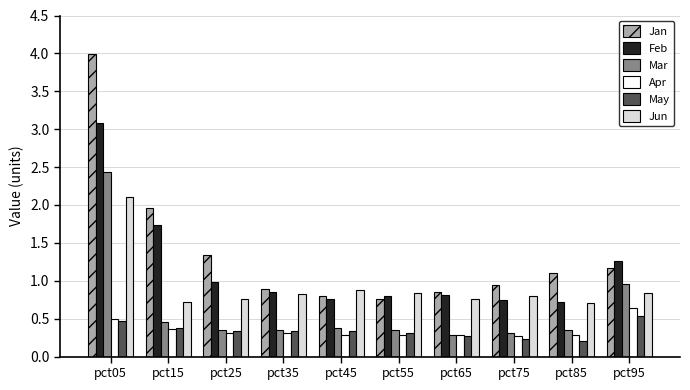

At which category does the chart reach its peak across all series?

pct05